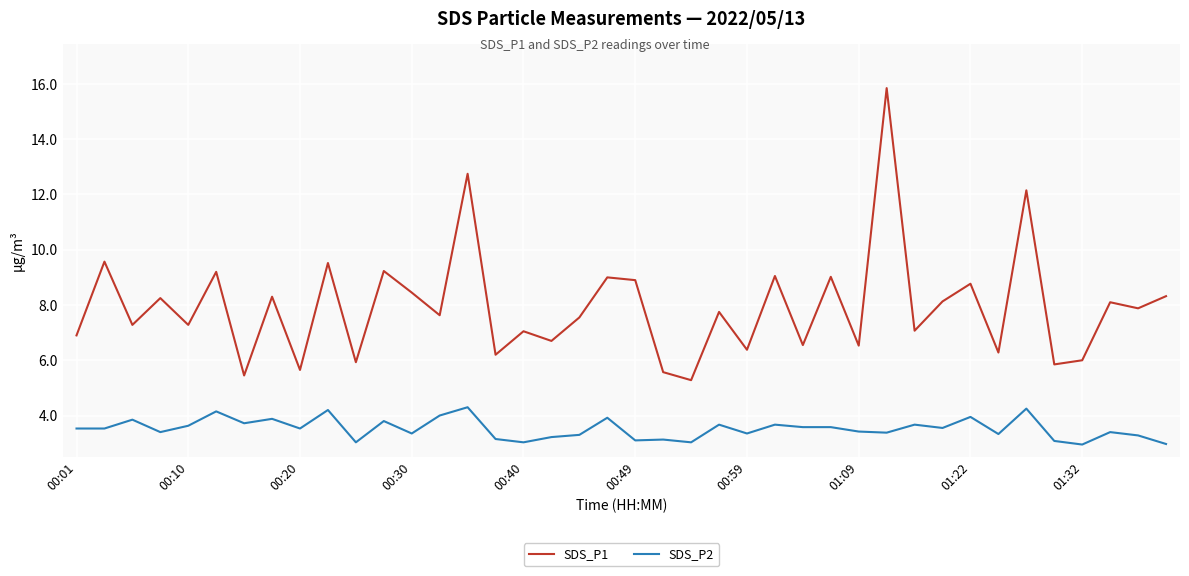

True or false: SDS_P1 and SDS_P2 cross at least once.

False